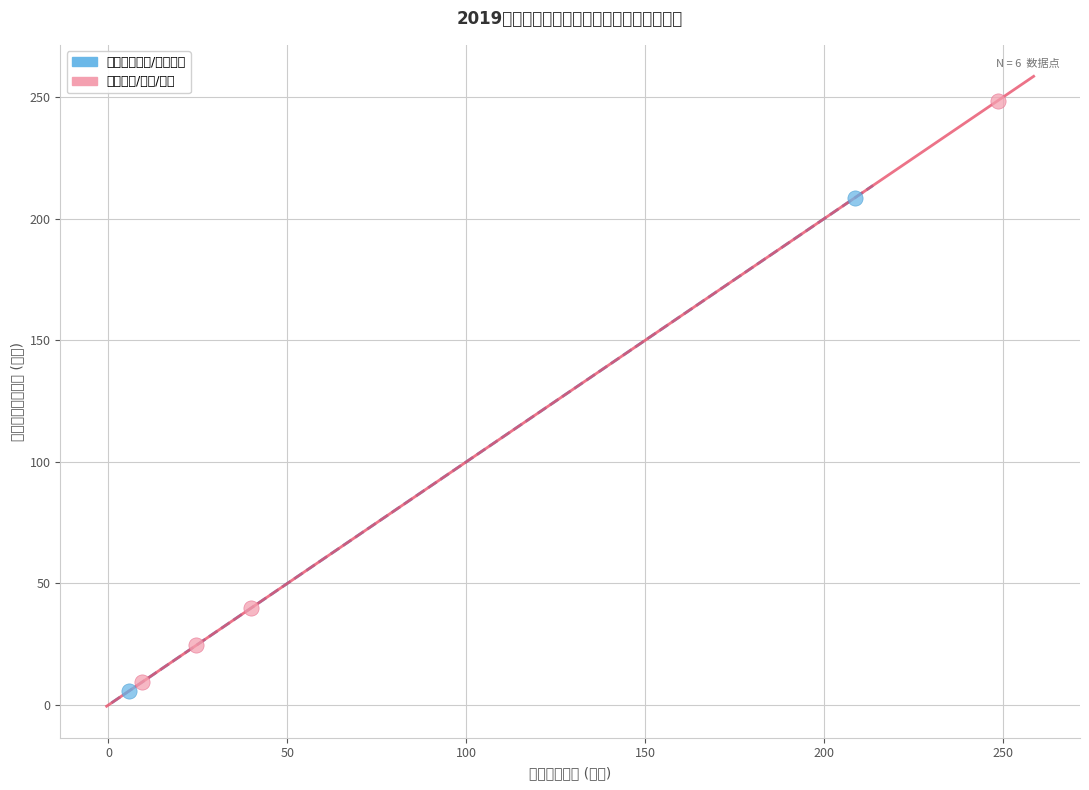

What are all the series names shown in the legend?

一般公共服务/卫生健康, 社会保障/住房/合计